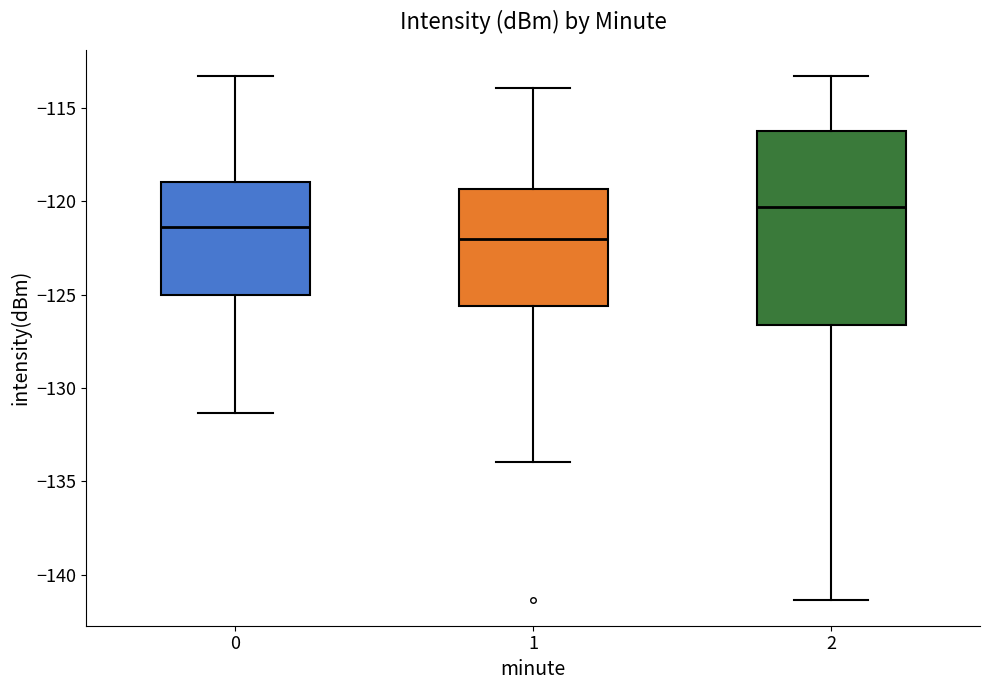

Reading left to right, transcribe this box plot: for each box, give where its median line is, the range the box spans, and where its two whiskers end, as read against the y-axis. The values are not printed on the chart, so give them approximately, as read against the axis.

0: median -121.5, box -125.0 to -119.0, whiskers -131.5 to -113.5
1: median -122.0, box -125.5 to -119.5, whiskers -134.0 to -114.0
2: median -120.5, box -126.5 to -116.0, whiskers -141.5 to -113.5